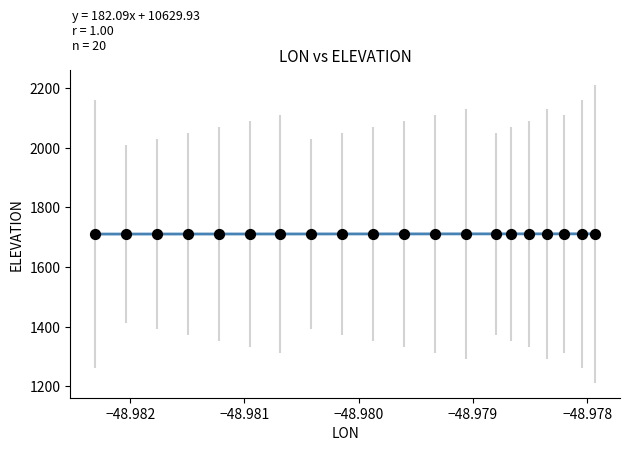

What is the range of Y values (max minus min)?

0.8